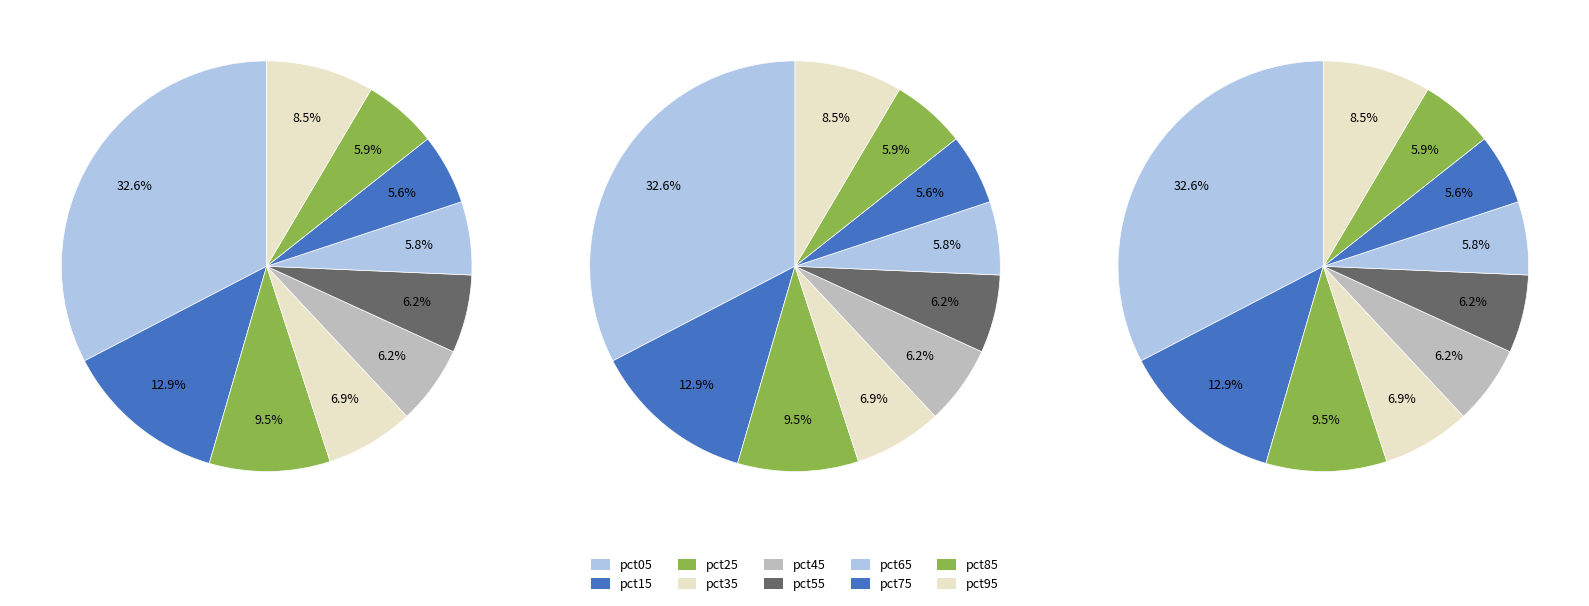

Which slice is the largest?

pct05